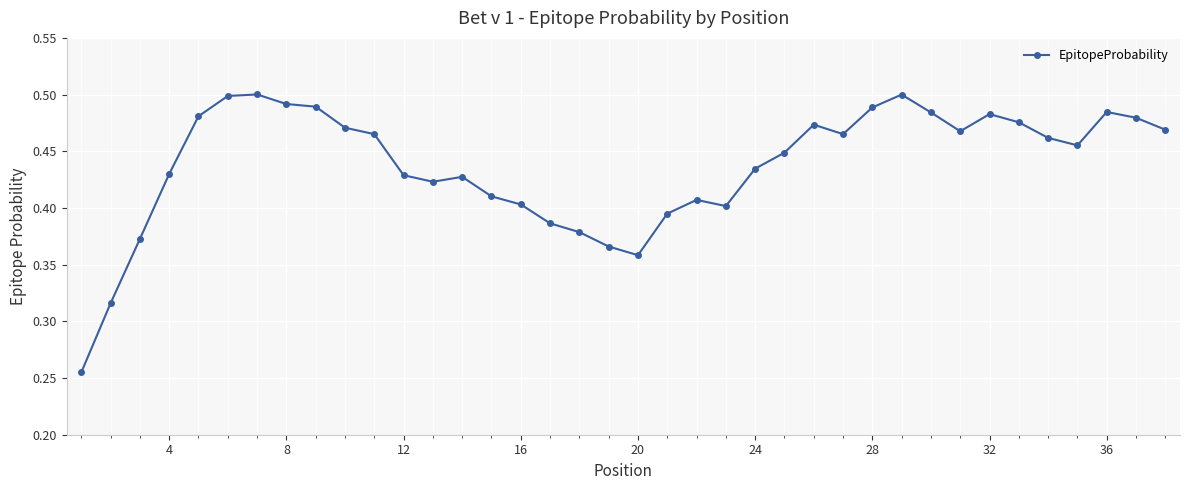

What is the sum of all values?

16.6